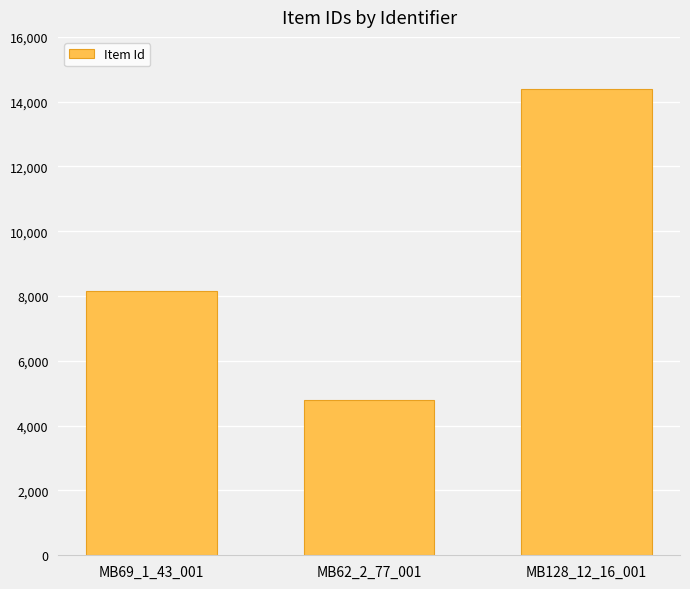

What position from the right is MB69_1_43_001?

3